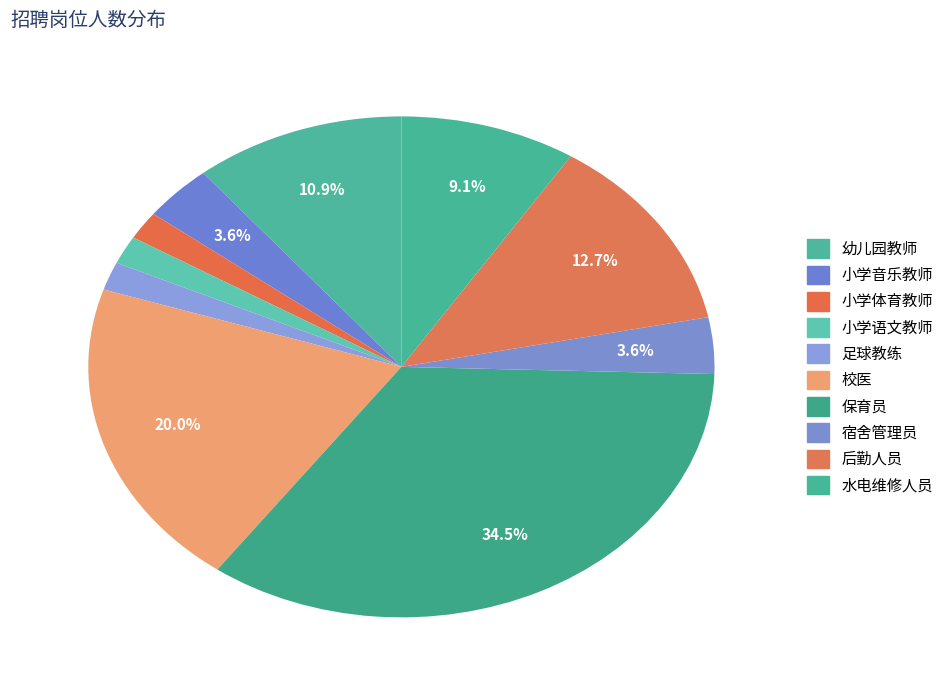

To the nearest percent, what portion does 宿舍管理员 represent?

4%